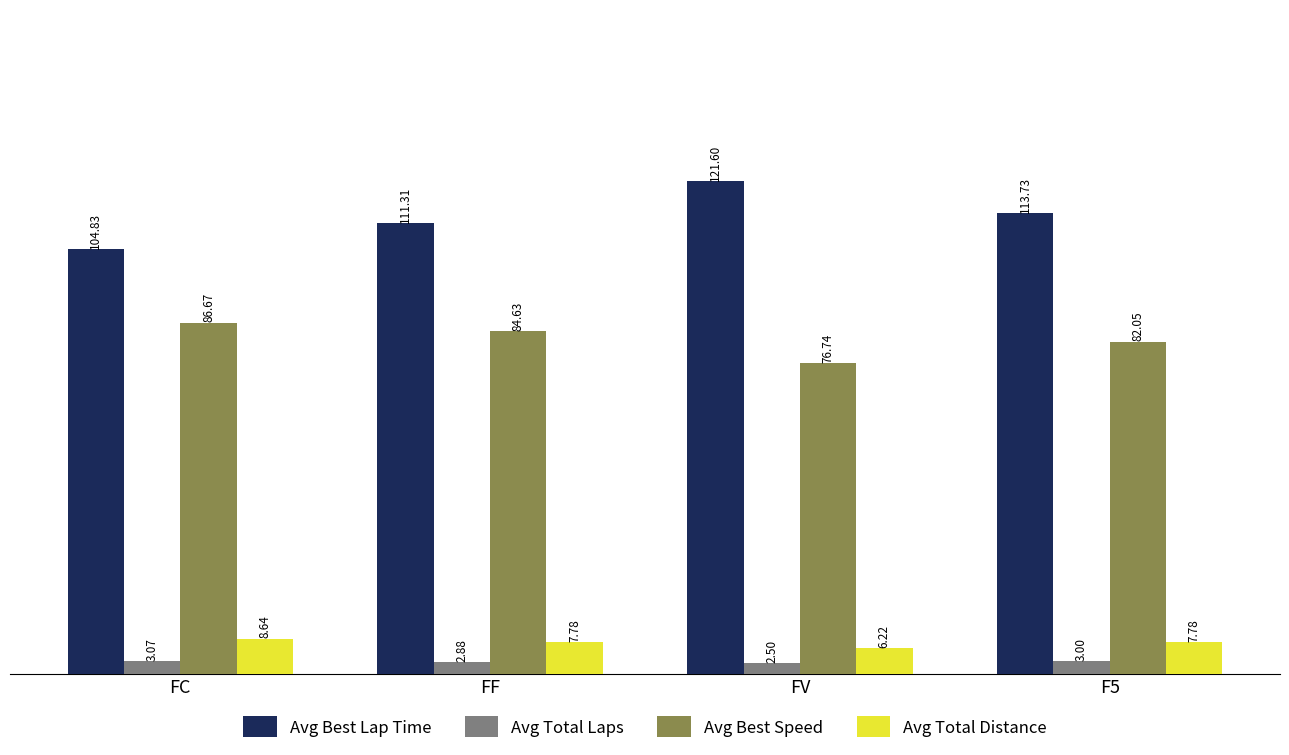

Count the number of categories in the chart.

4